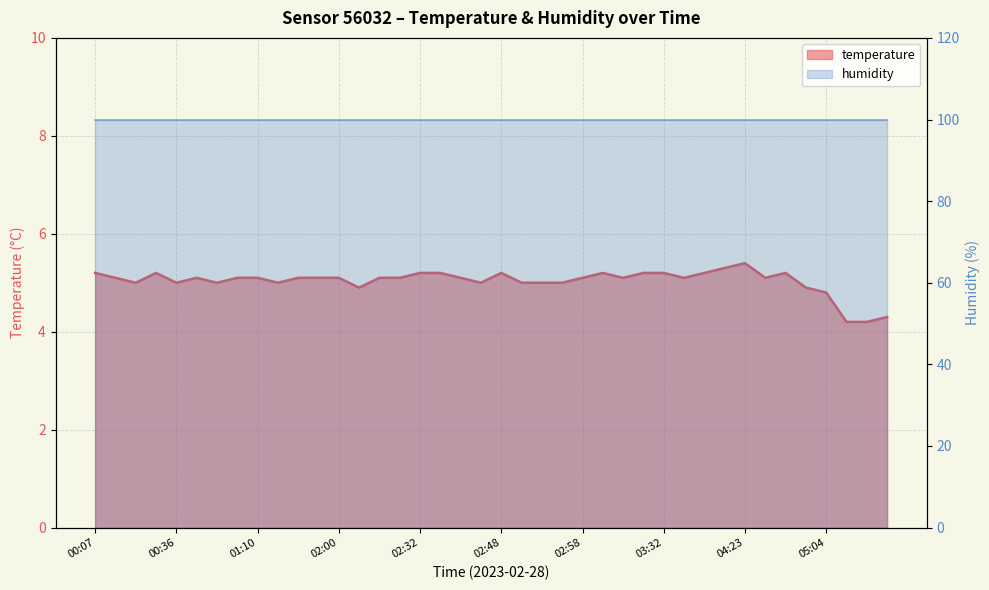

What is the label of the 37th point from the right?

00:29